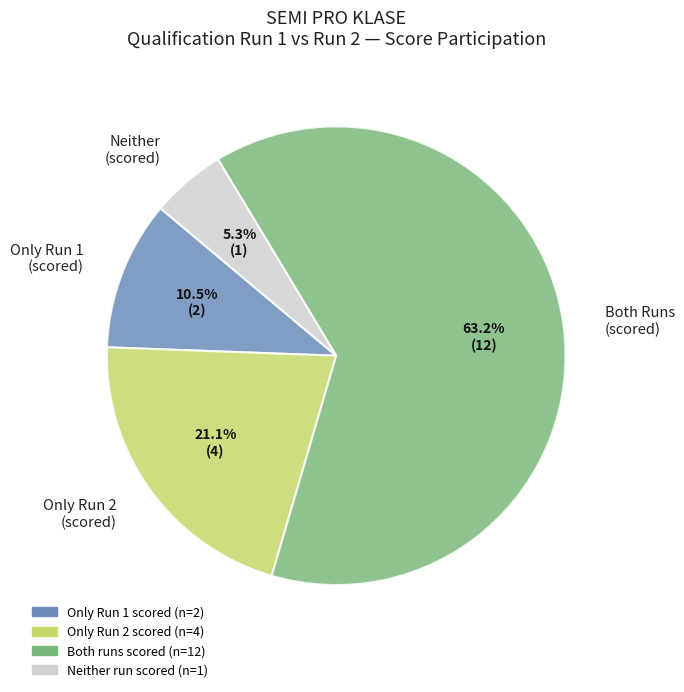

How many slices are in this pie chart?

4